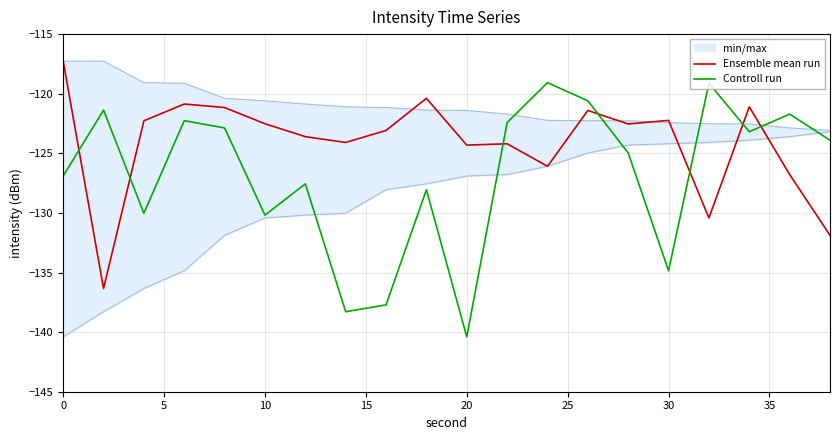

Which series has the largest total across all categories?

Ensemble mean run